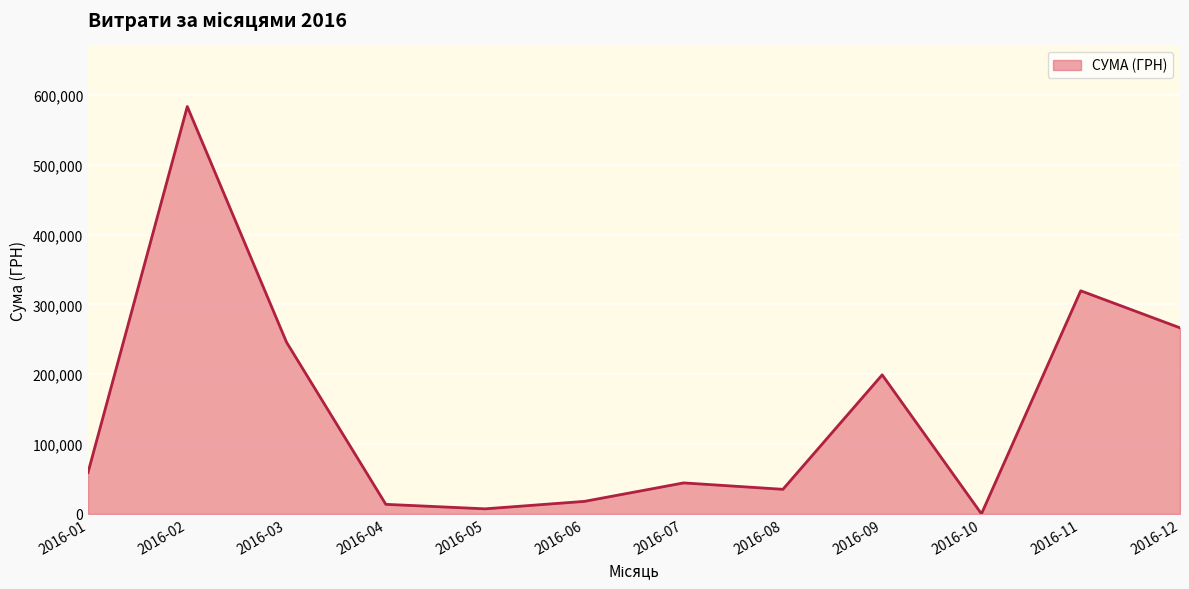

What is the greatest value displayed?

583556.1